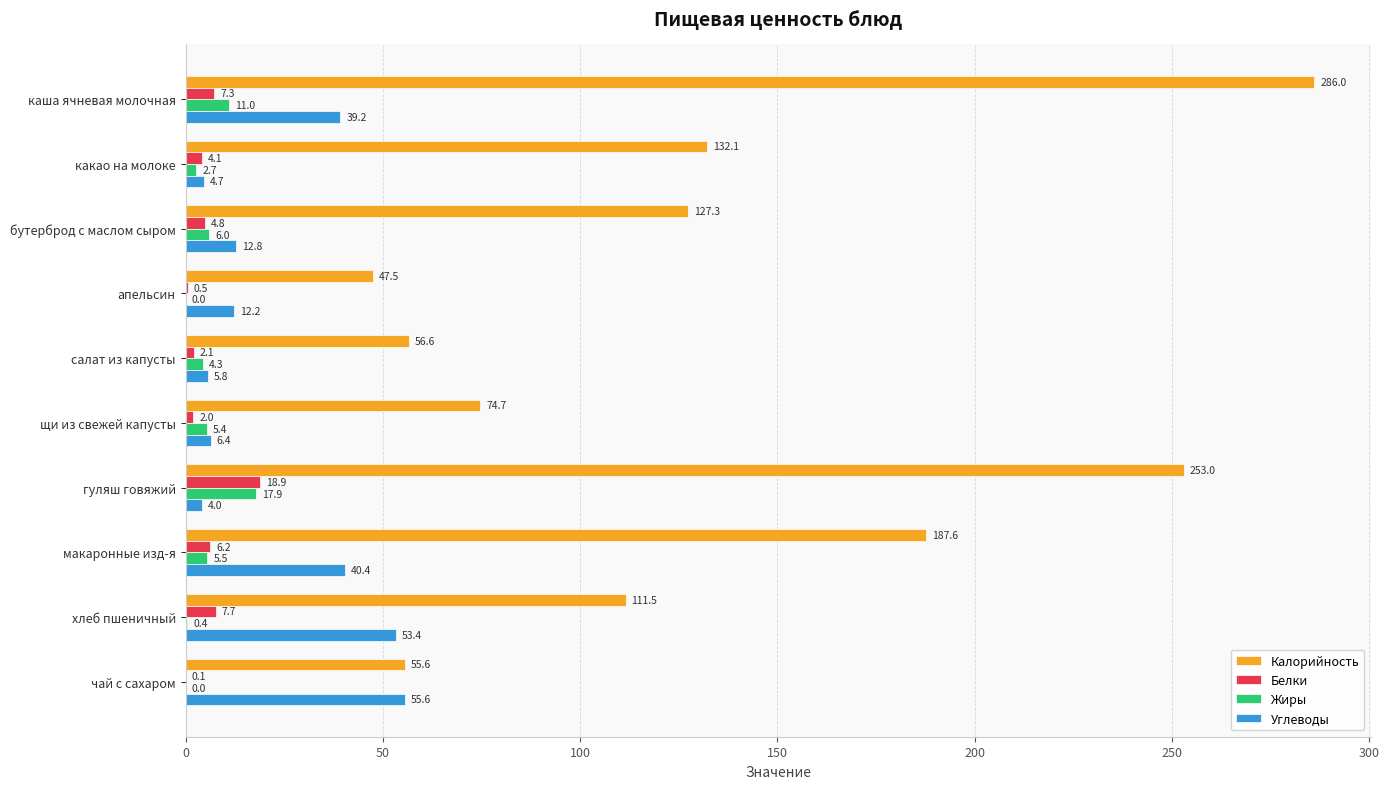

At which label is Белки closest to 9?

хлеб пшеничный